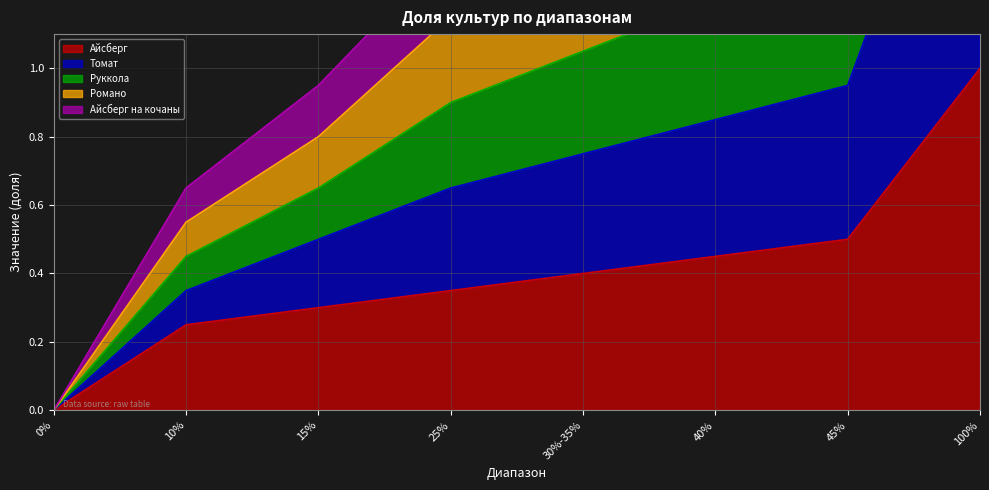

True or false: Айсберг на кочаны and Руккола intersect in this chart.

False